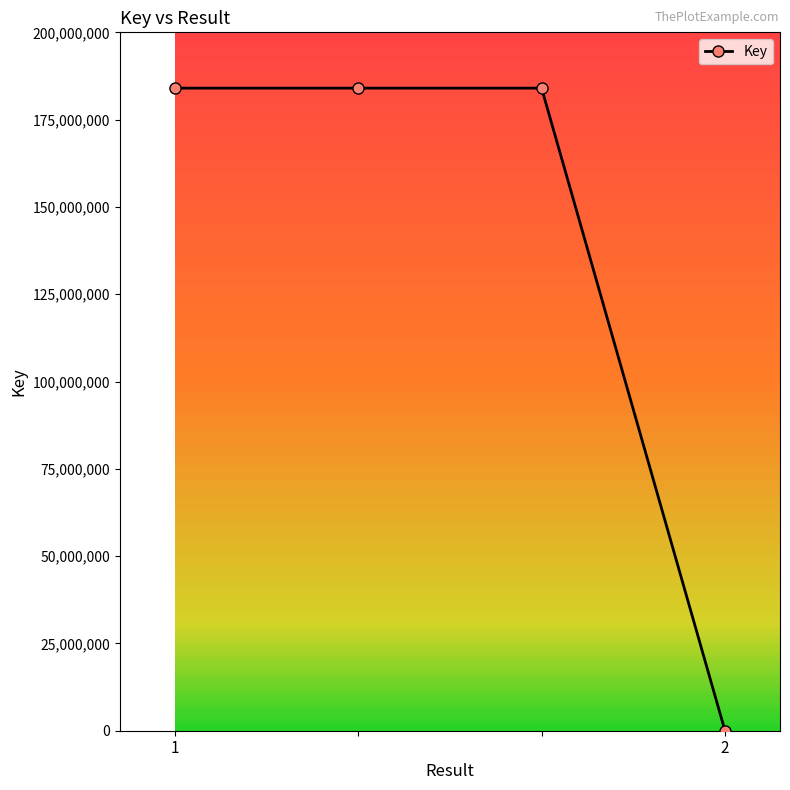

What is the average value?

138017666